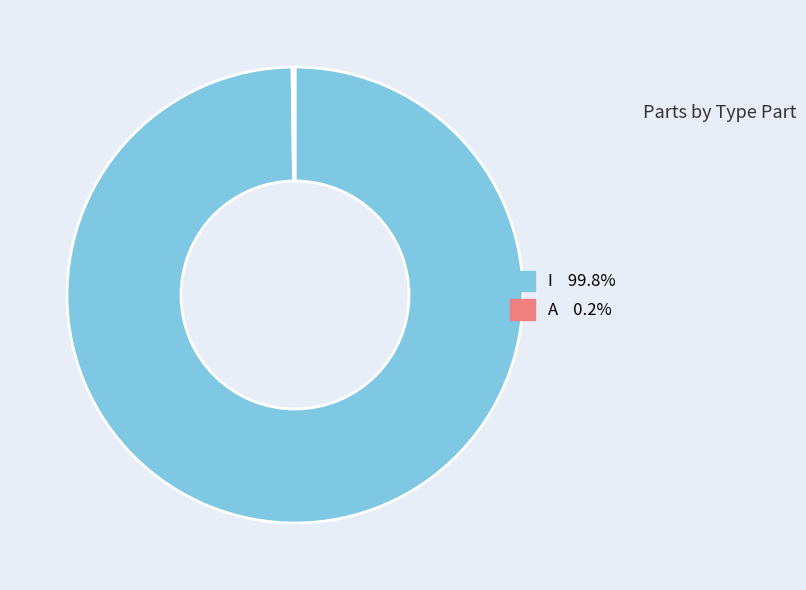

Which category has the biggest portion of the pie?

I